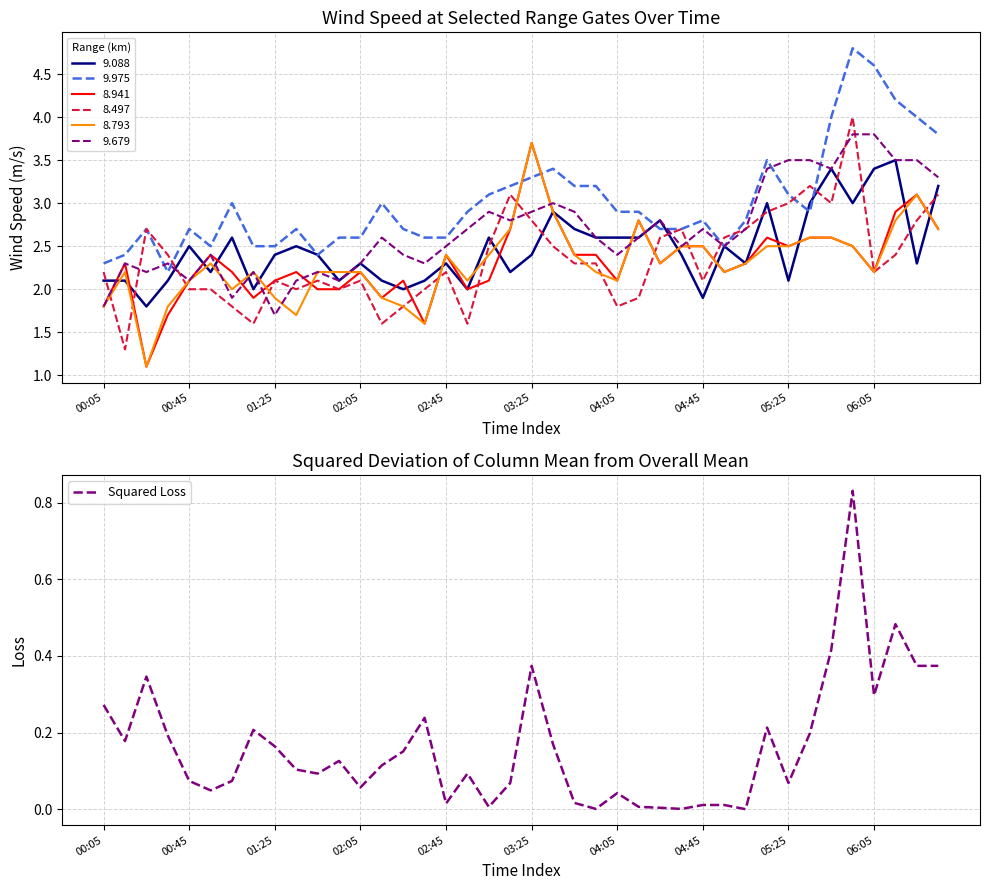

What is the approximate value at 15?

0.2